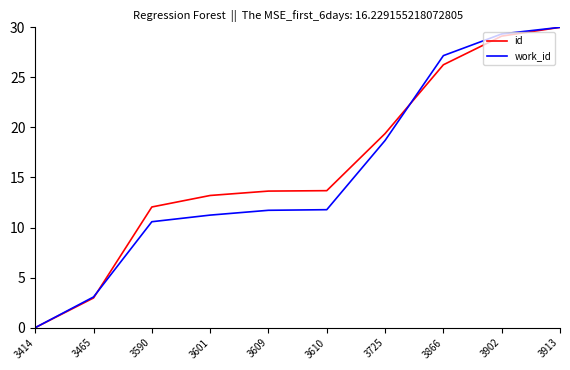

Is the value of work_id at 3866 greater than the value of id at 3725?

Yes